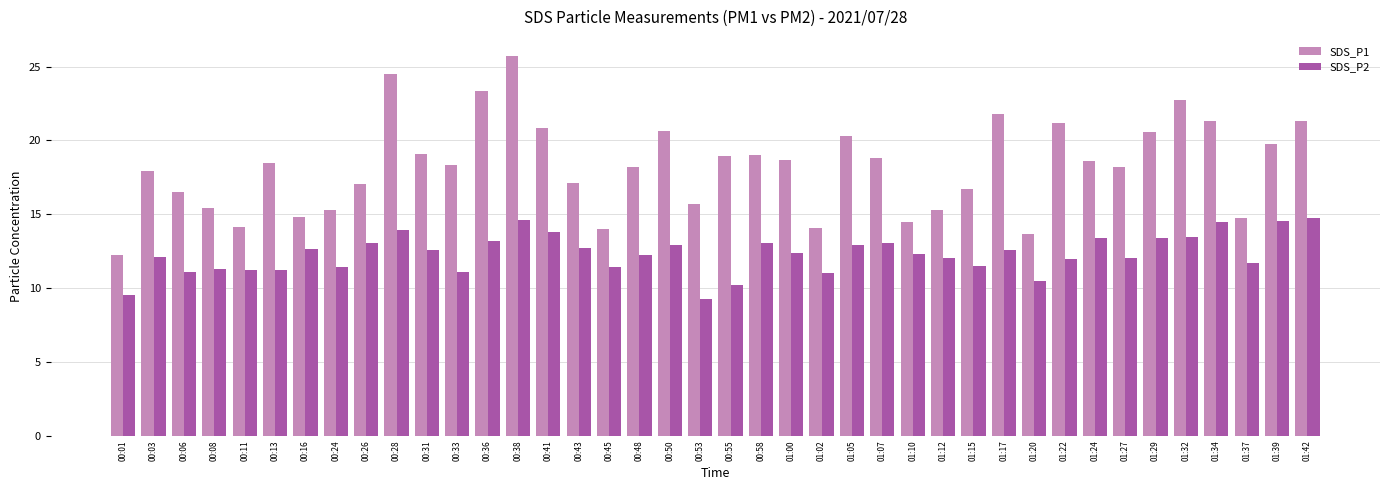

Between 00:13 and 01:27, which series saw the biggest shift?

SDS_P2